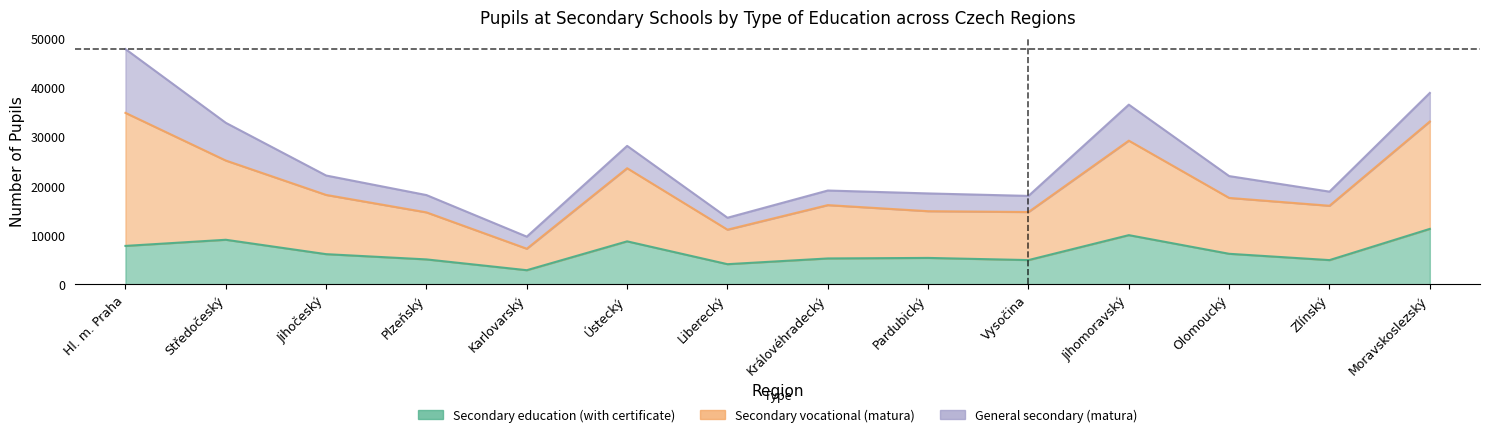

What is the label of the 5th point from the left?

Karlovarský